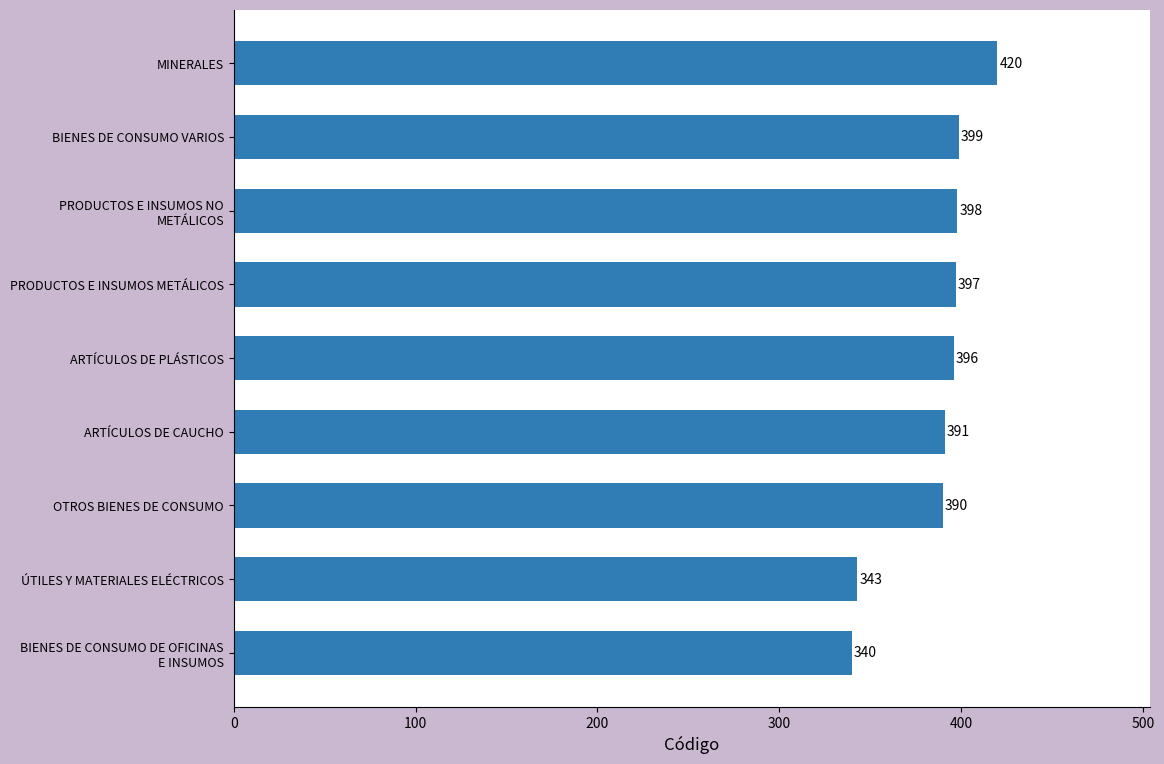

List the labels in order of value, largest first.

MINERALES, BIENES DE CONSUMO VARIOS, PRODUCTOS E INSUMOS NO
METÁLICOS, PRODUCTOS E INSUMOS METÁLICOS, ARTÍCULOS DE PLÁSTICOS, ARTÍCULOS DE CAUCHO, OTROS BIENES DE CONSUMO, ÚTILES Y MATERIALES ELÉCTRICOS, BIENES DE CONSUMO DE OFICINAS
E INSUMOS